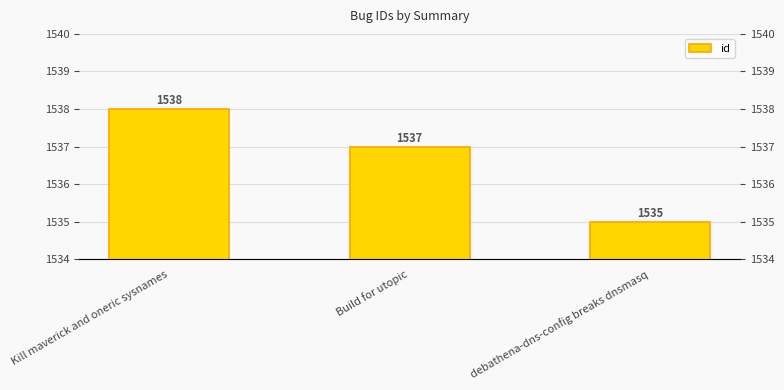

How many values are below 1537?

1